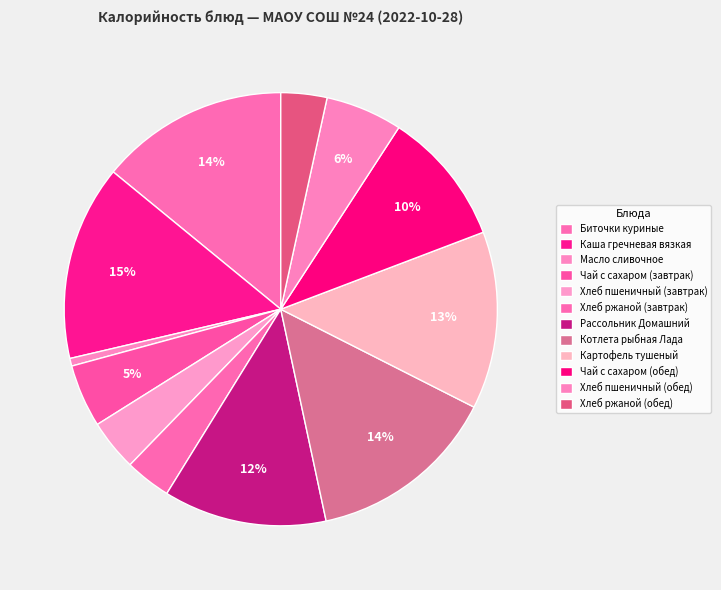

What is the smallest slice in the pie chart?

Масло сливочное